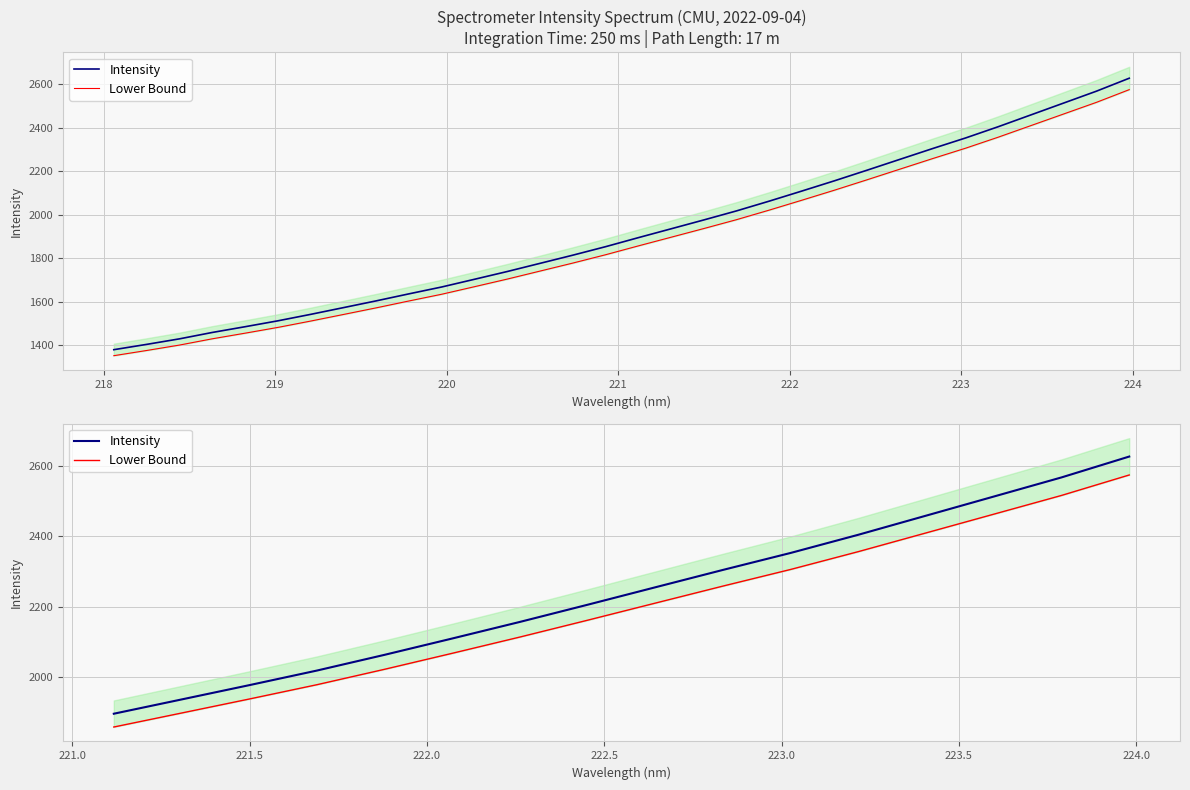

What is the average value of the Intensity series?

2240.4